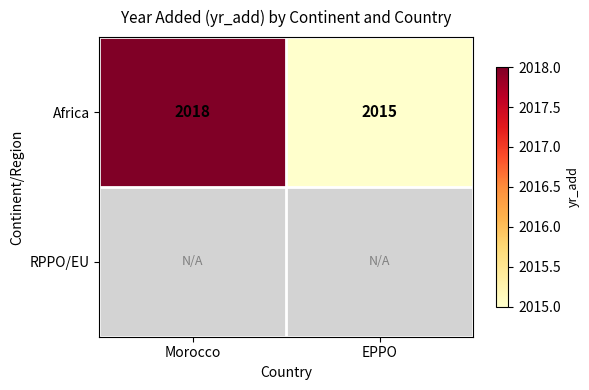

At which label is Africa closest to 2016?

EPPO